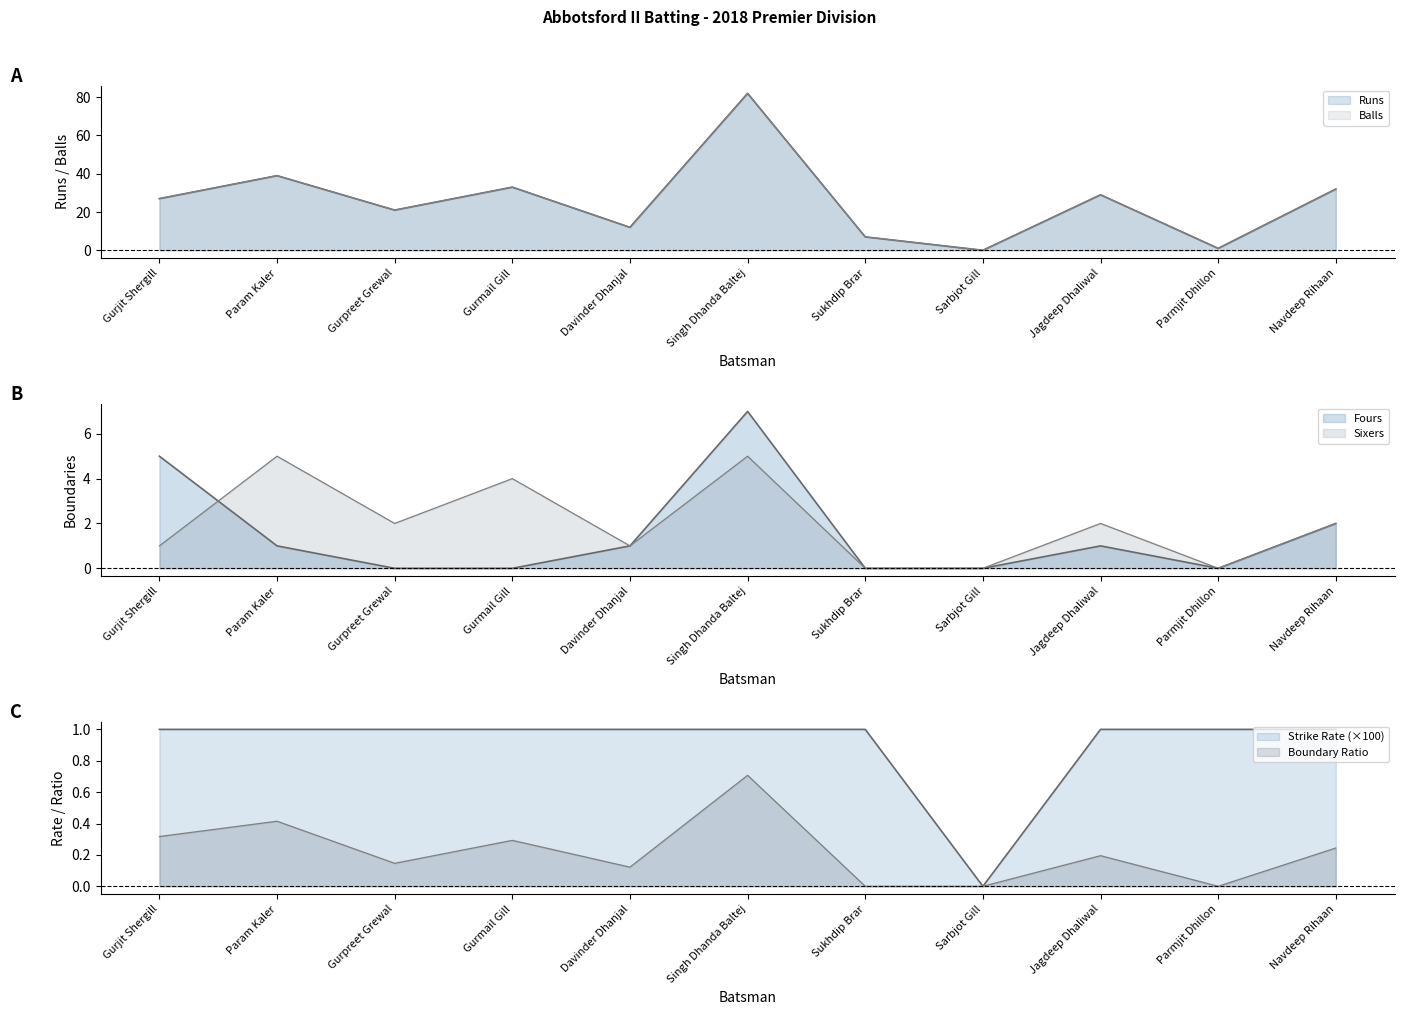

True or false: Fours and Balls intersect in this chart.

False